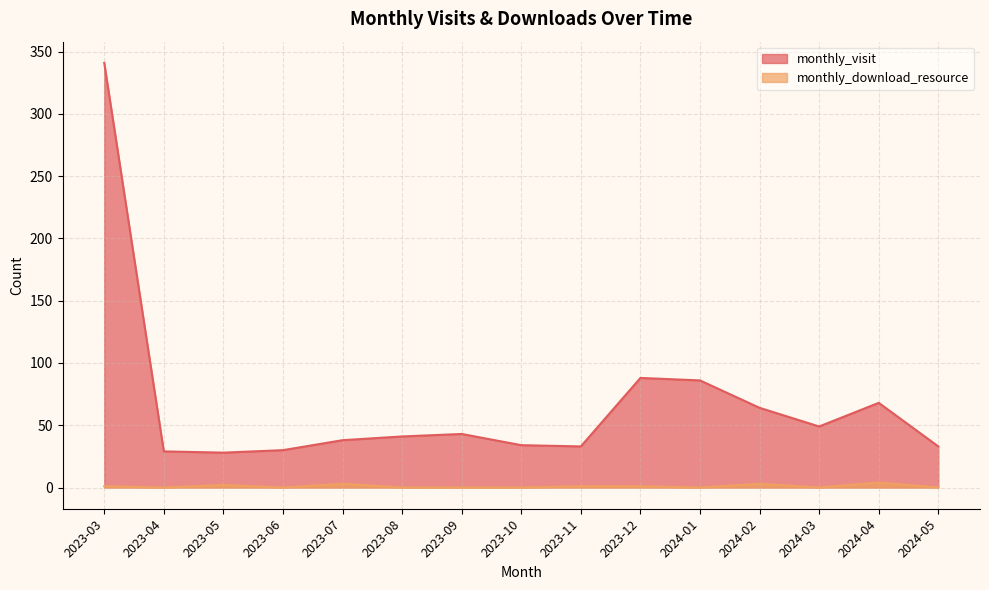

Is it true that monthly_download_resource equals 0 at 2023-08?

True